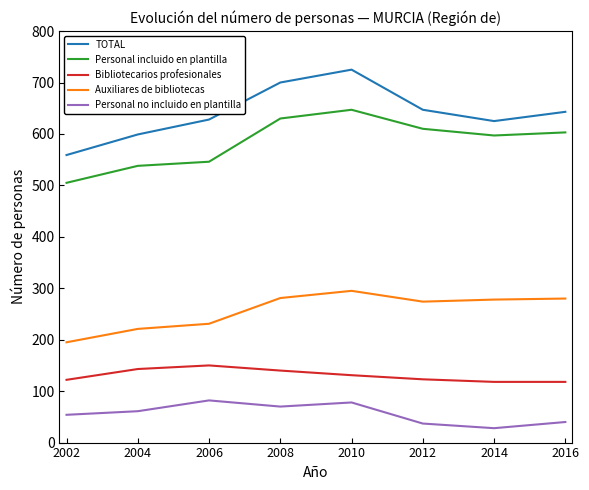

What is the lowest value of the Bibliotecarios profesionales series?

118